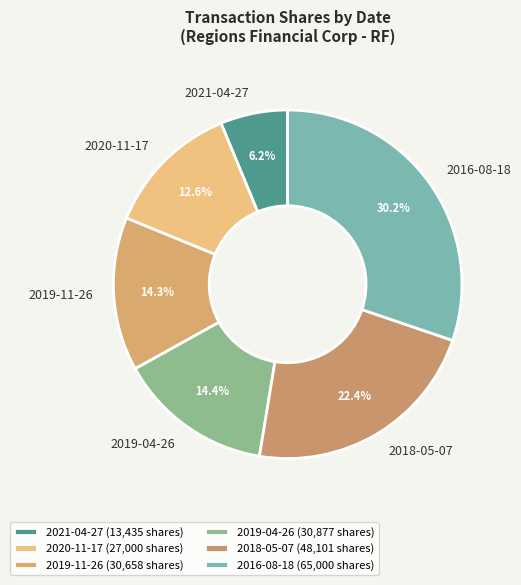

Count the number of slices in the pie.

6